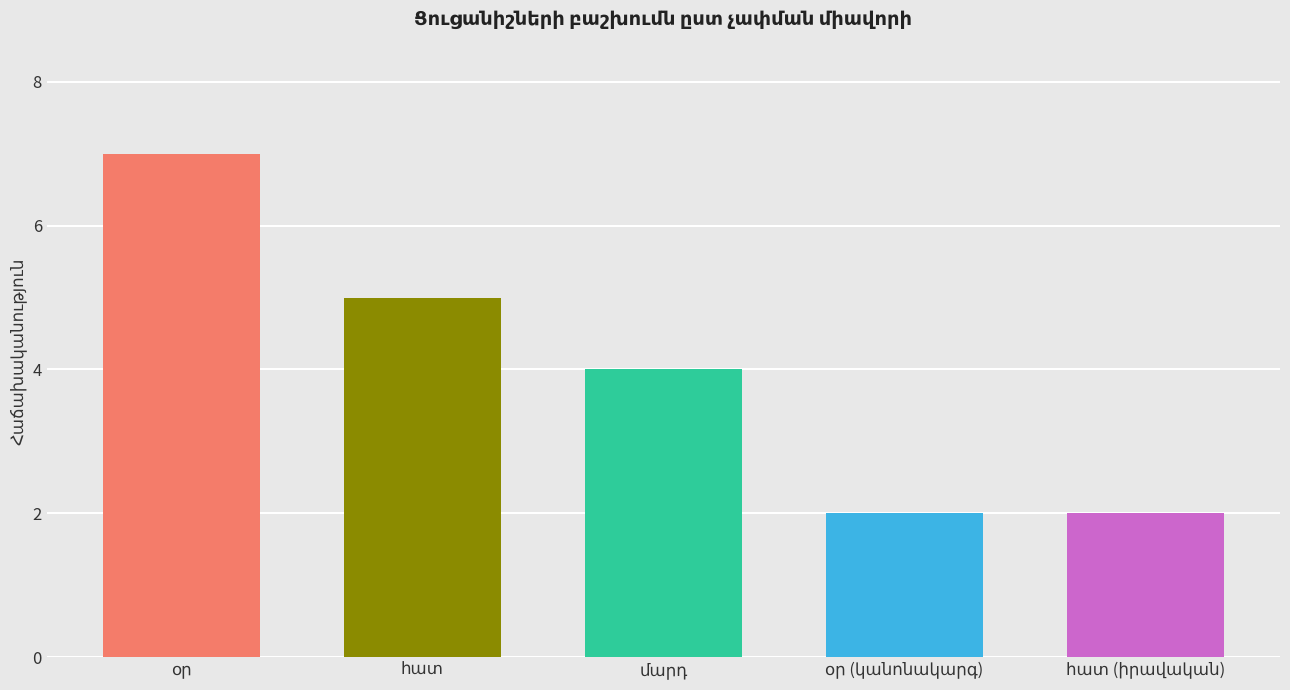

What is the value of the 1st bar from the left?

7